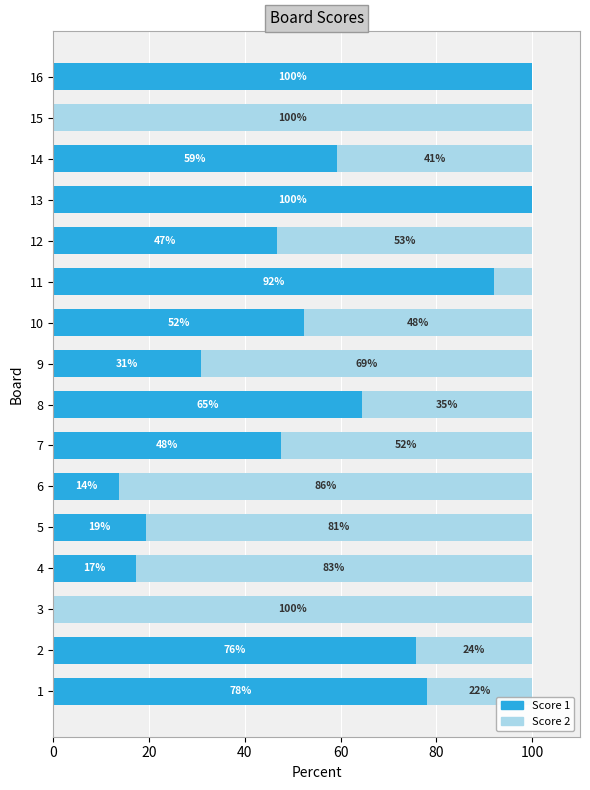

What is the total value across all series at 6?

100.0